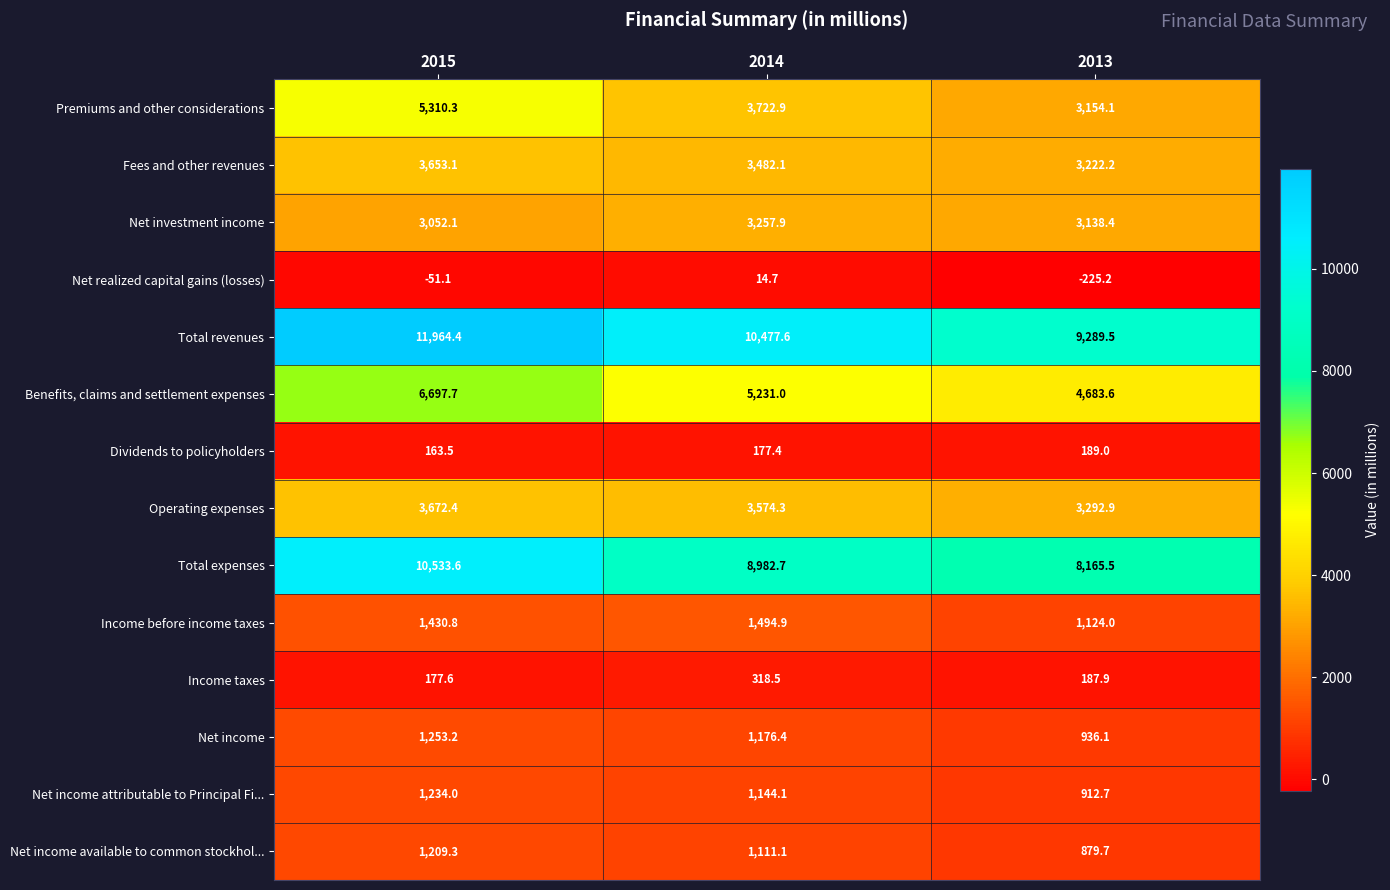

At how many categories does at least one series exceed 7519?

3